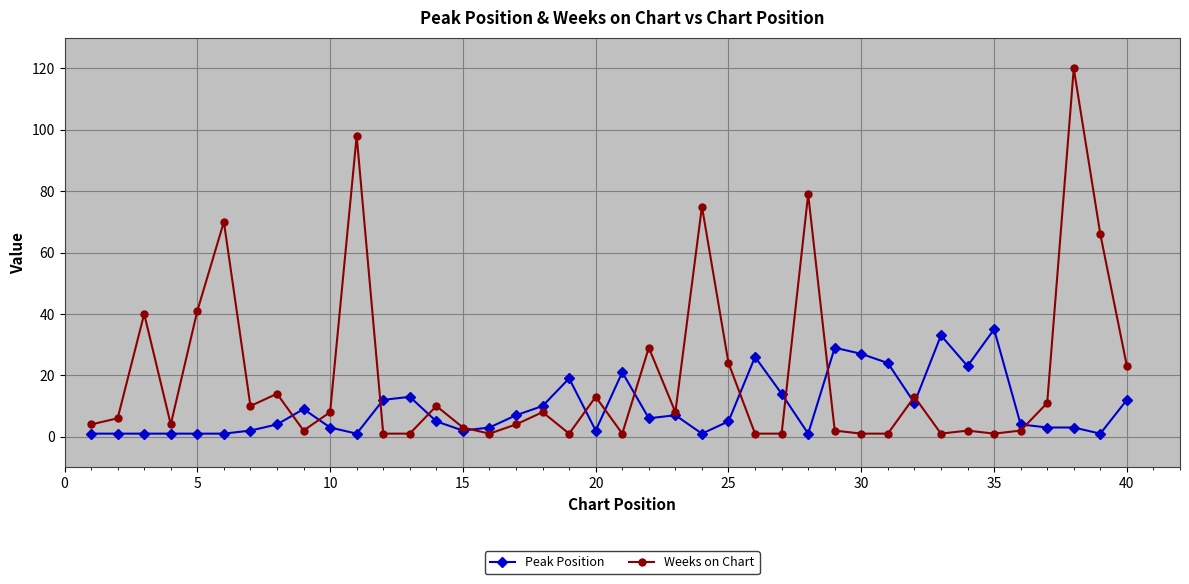

Which series has the largest total across all categories?

Weeks on Chart